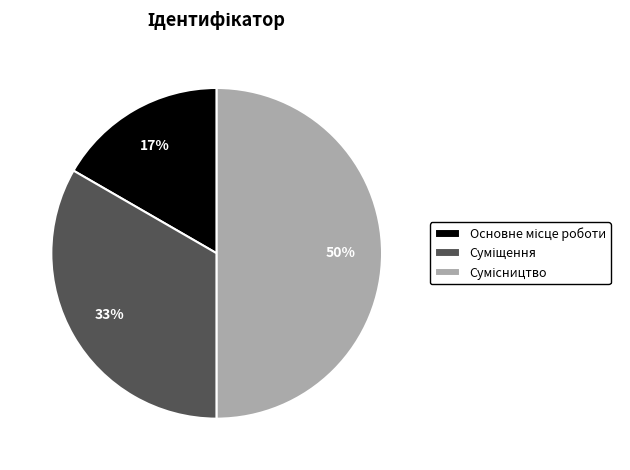

To the nearest percent, what is the average slice percentage?

33%